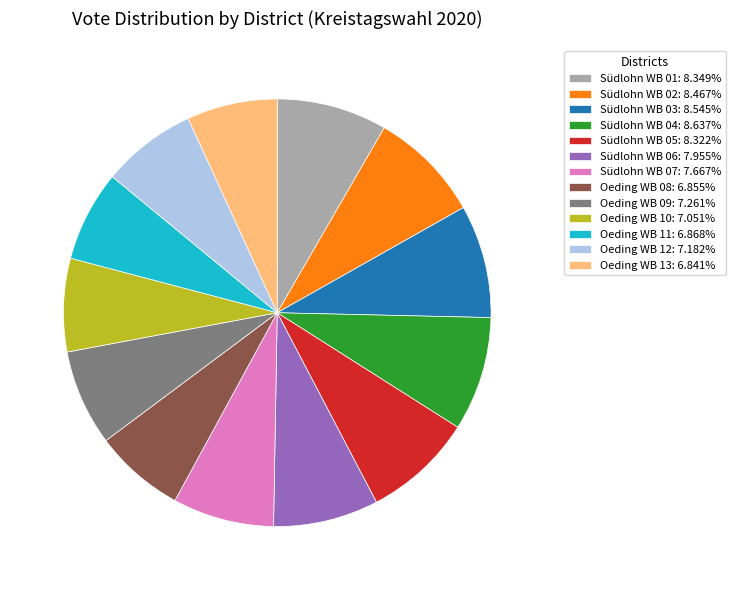

Is there a majority slice in this chart?

No